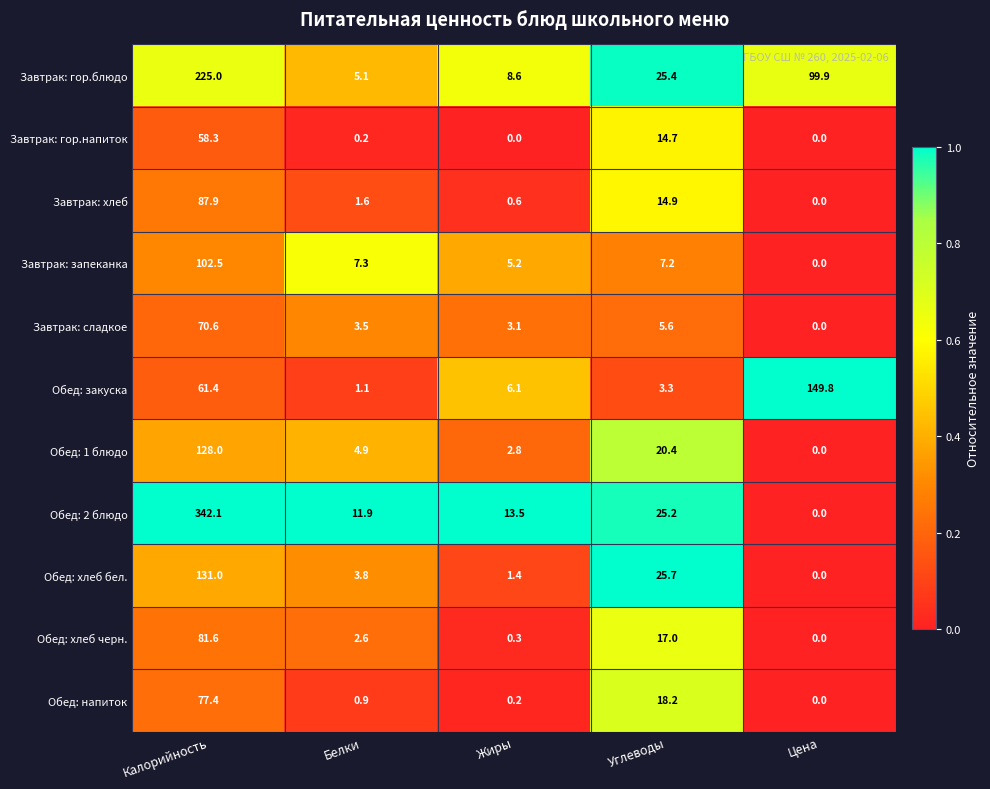

Which series has the largest total across all categories?

Обед: 2 блюдо